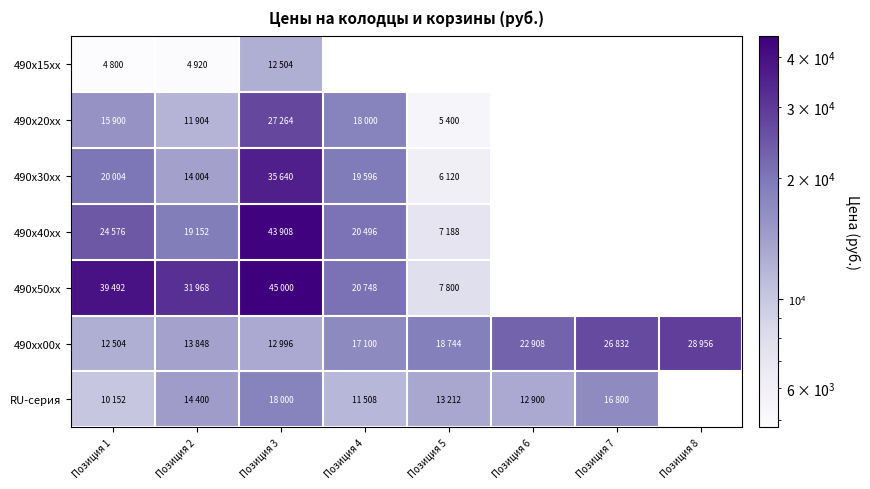

How many values in the 490xx00x series are below 18744?

4